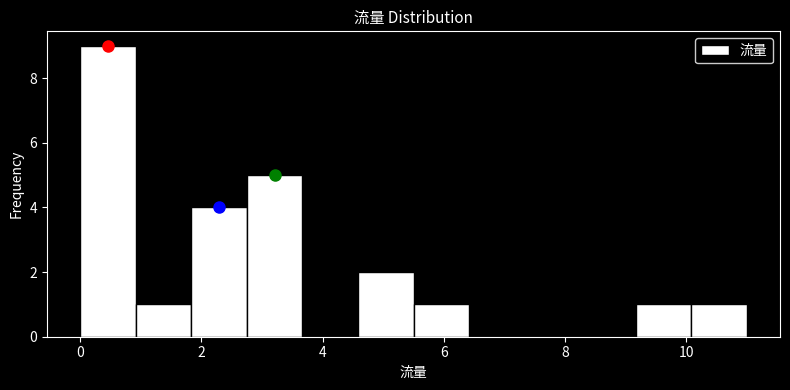

Reading left to right, transcribe this chart: for each bar, give the range it covers on the x-axis and its height. Neither the bar edges nor the heights are printed on the chart, so give them approximately, as read against the axes.

0.0 to 1.0: 9
1.0 to 1.8: 1
1.8 to 2.8: 4
2.8 to 3.6: 5
3.6 to 4.6: 0
4.6 to 5.6: 2
5.6 to 6.4: 1
6.4 to 7.4: 0
7.4 to 8.2: 0
8.2 to 9.2: 0
9.2 to 10.0: 1
10.0 to 11.0: 1